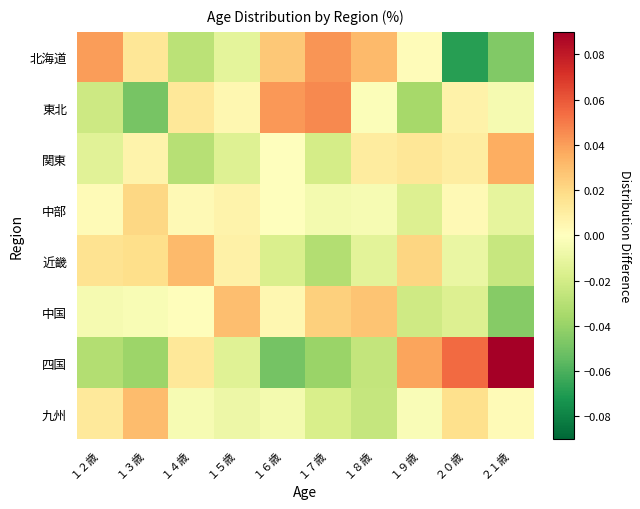

Between ２１歳 and １６歳, which is larger?

１６歳